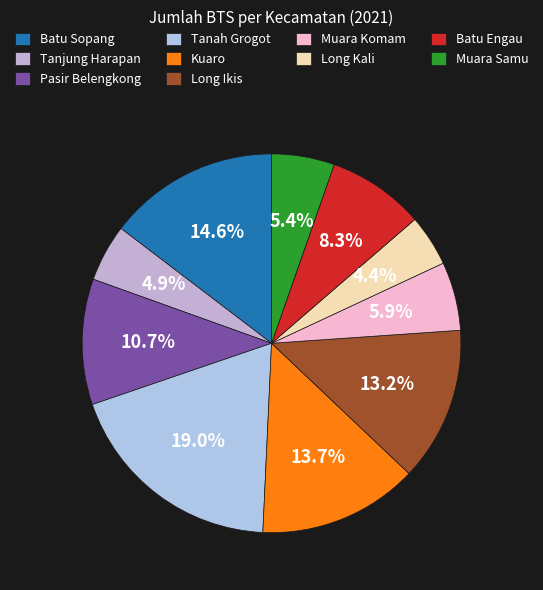

To the nearest percent, what percentage of the pie is Long Ikis?

13%